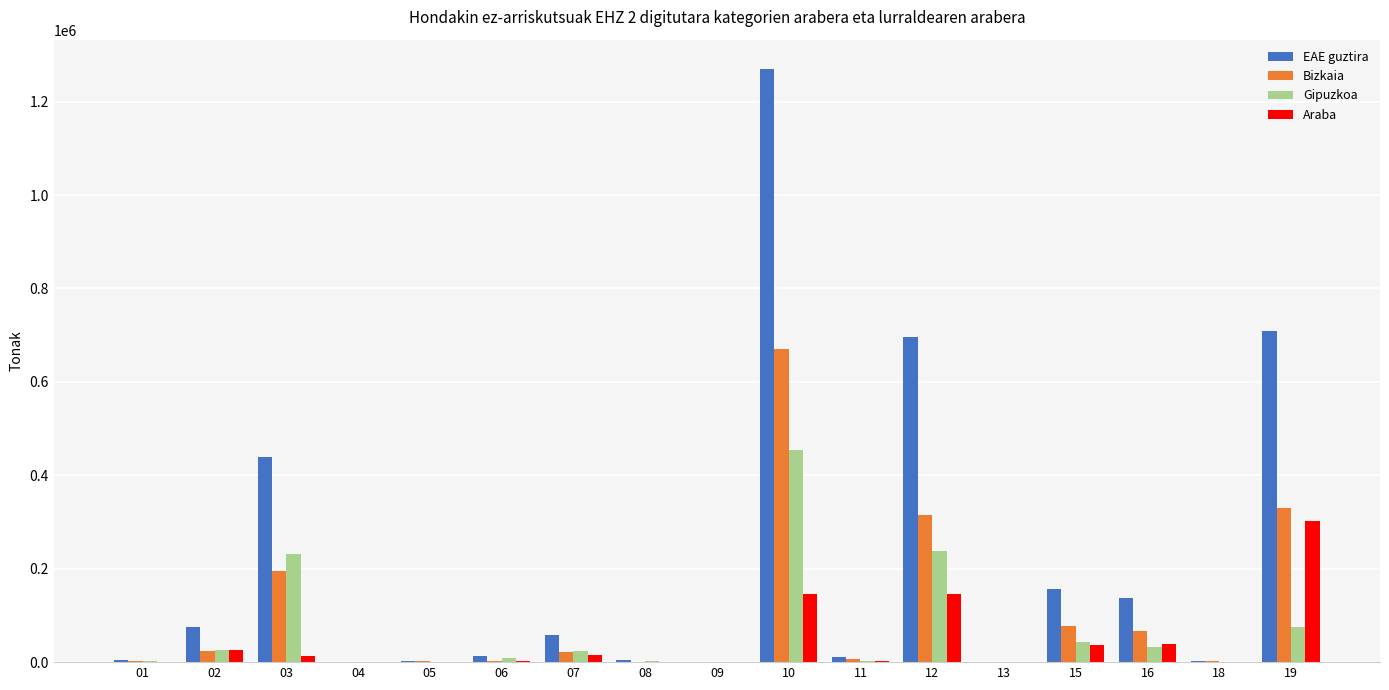

Which series changed the most between 08 and 16?

EAE guztira